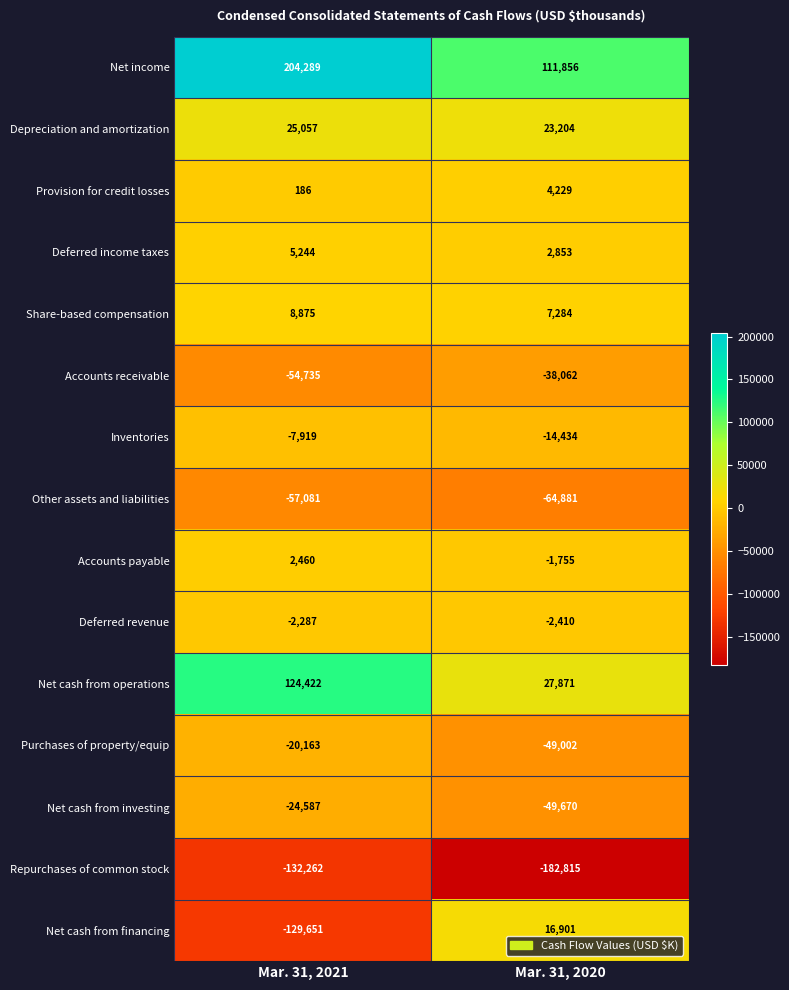

Reading left to right, extract all data points from this chart.

Net income: 204289	111856
Depreciation and amortization: 25057	23204
Provision for credit losses: 186	4229
Deferred income taxes: 5244	2853
Share-based compensation: 8875	7284
Accounts receivable: -54735	-38062
Inventories: -7919	-14434
Other assets and liabilities: -57081	-64881
Accounts payable: 2460	-1755
Deferred revenue: -2287	-2410
Net cash from operations: 124422	27871
Purchases of property/equip: -20163	-49002
Net cash from investing: -24587	-49670
Repurchases of common stock: -132262	-182815
Net cash from financing: -129651	16901